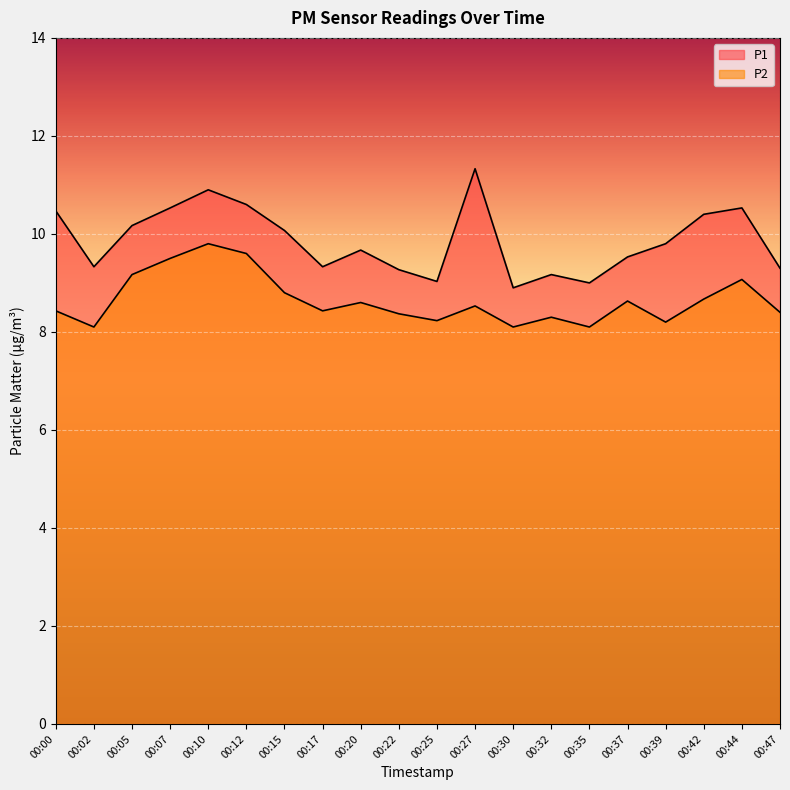

What is the average value of the P1 series?

9.9